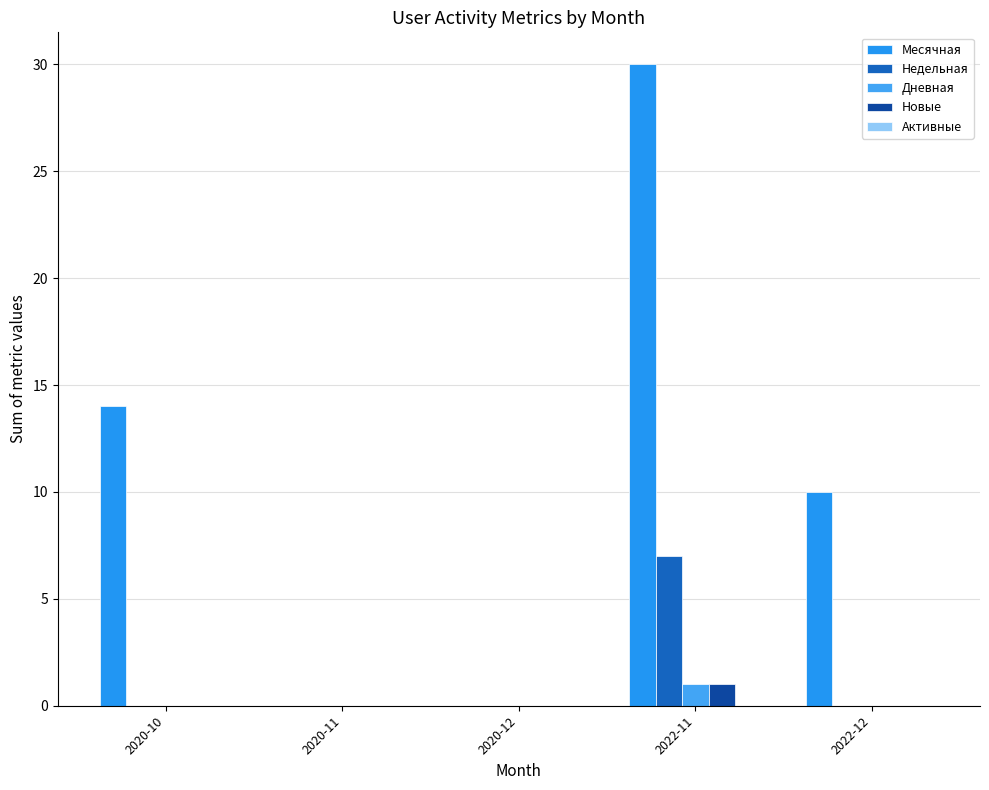

At which label is Дневная closest to 0?

2020-10